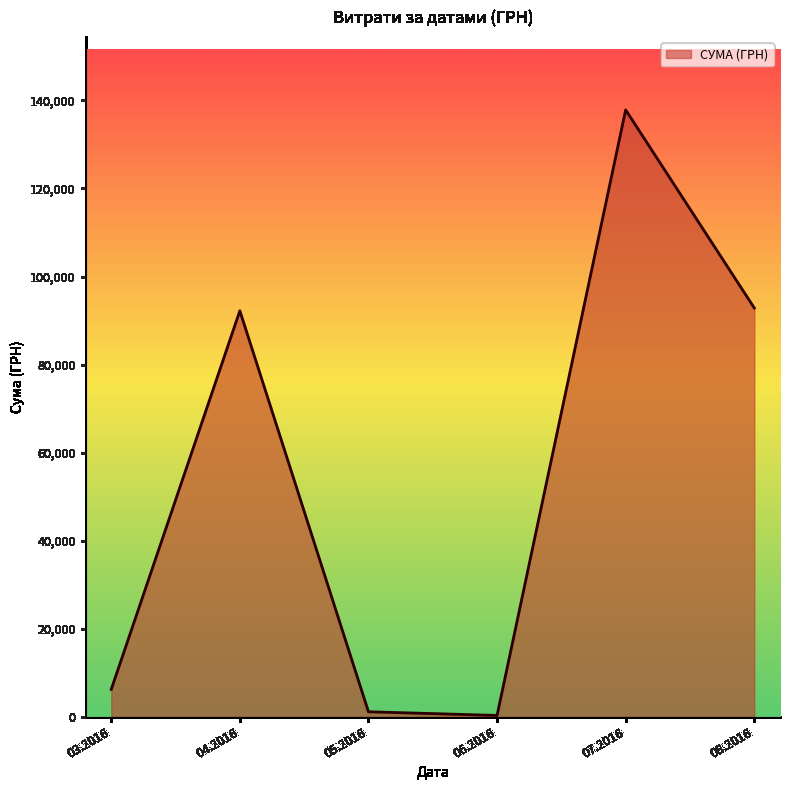

What is the average value?

55094.1